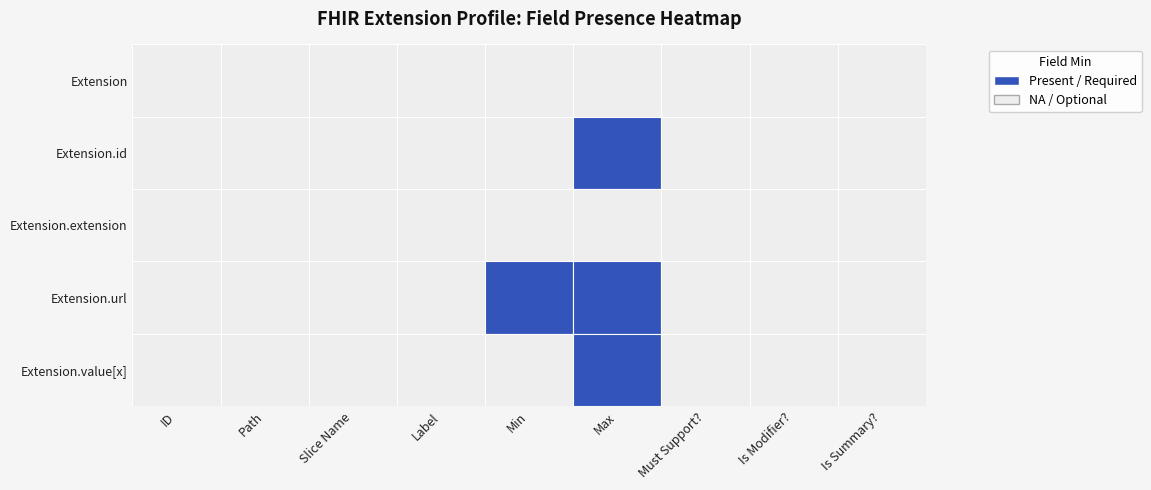

Which has a higher value, 8 or 7?

8